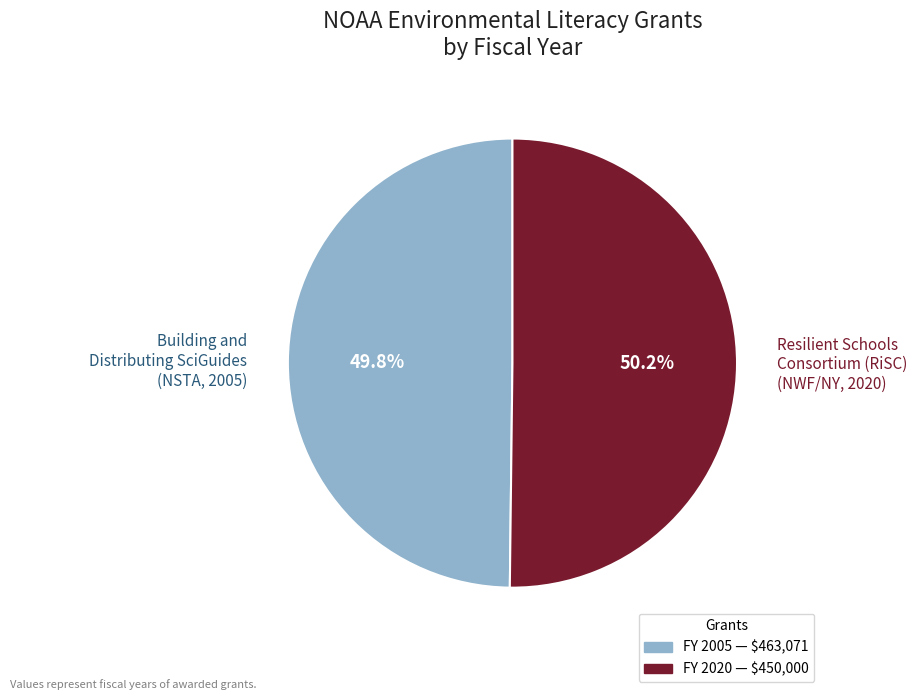

Is there a majority slice in this chart?

Yes